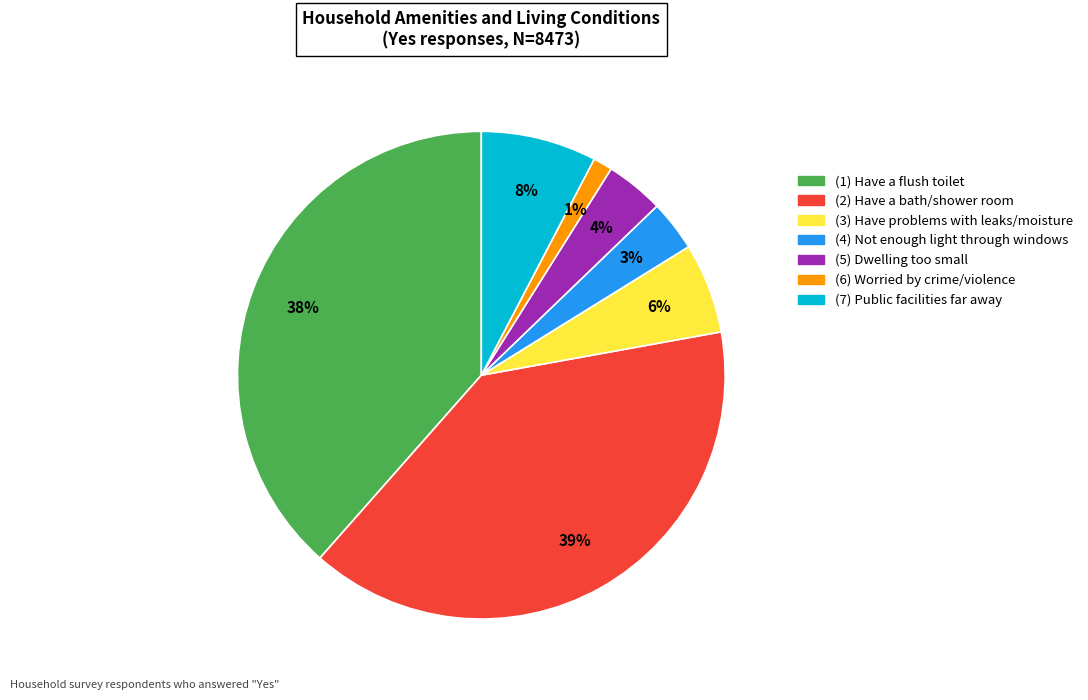

Combined, do (4) Not enough light through windows and (2) Have a bath/shower room account for over 50%?

No